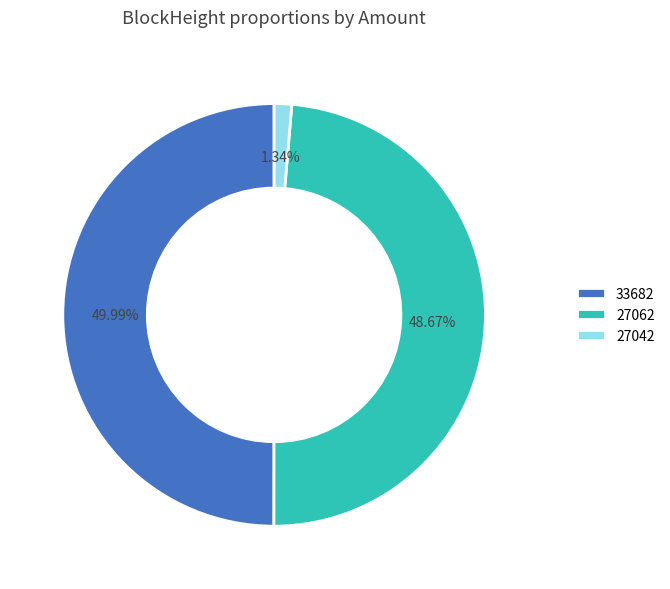

To the nearest percent, what is the difference between the largest and smallest slice percentages?

49%